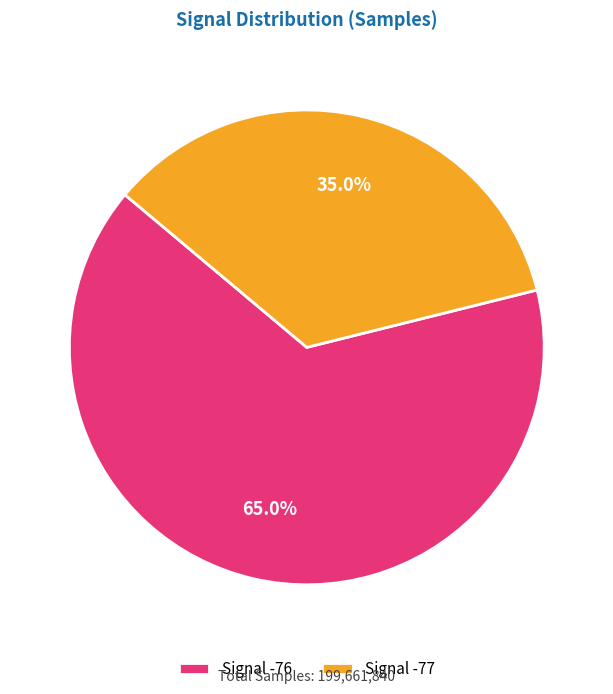

What is the largest slice in the pie chart?

Signal -76